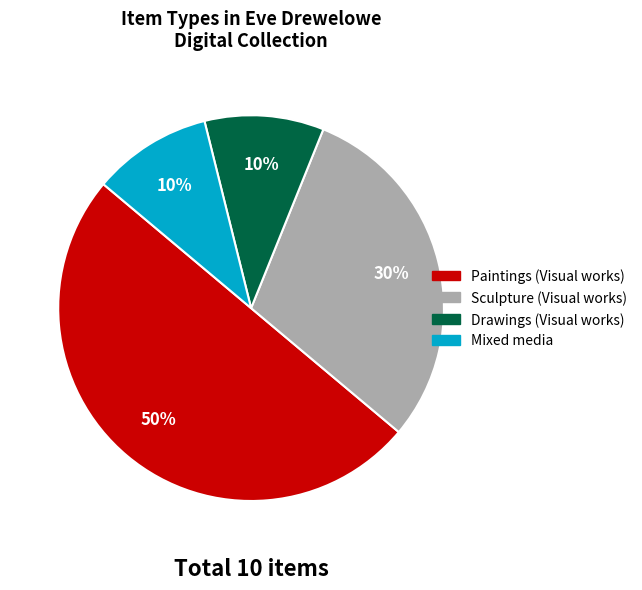

The Mixed media slice represents 10% of the pie. True or false?

True